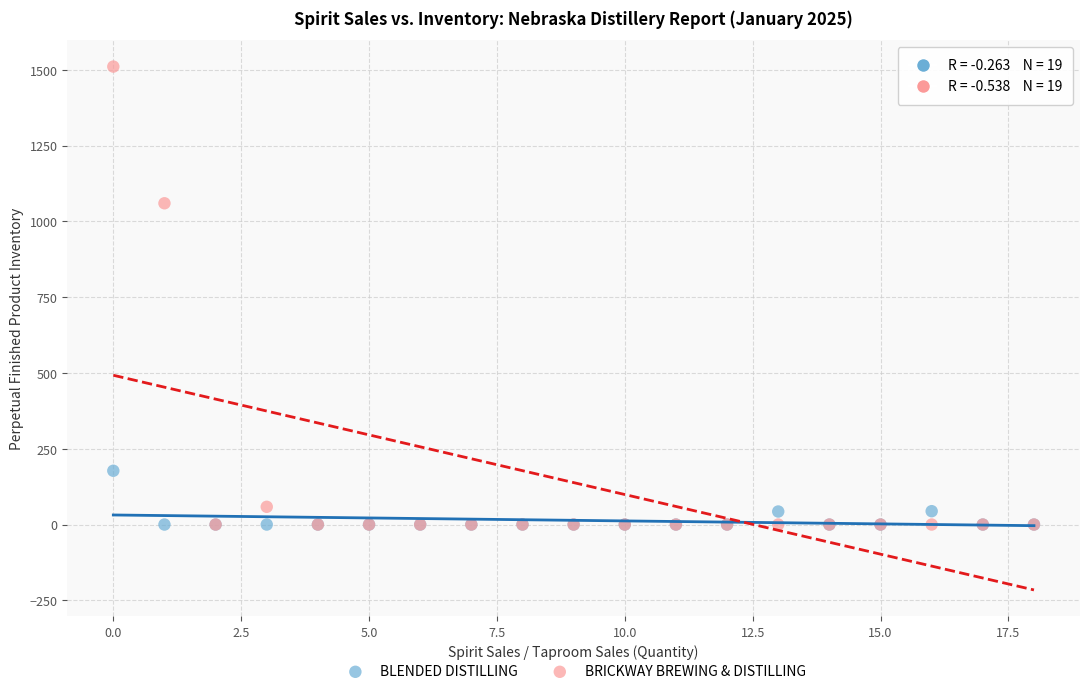

Which series has the widest spread of Y values?

BRICKWAY BREWING & DISTILLING